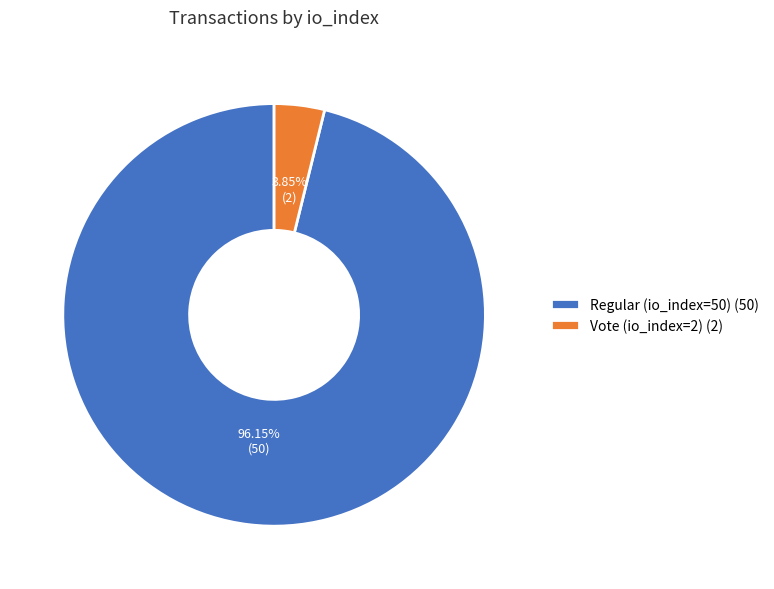

Is it true that Regular (io_index=50) is 87% of the pie?

False